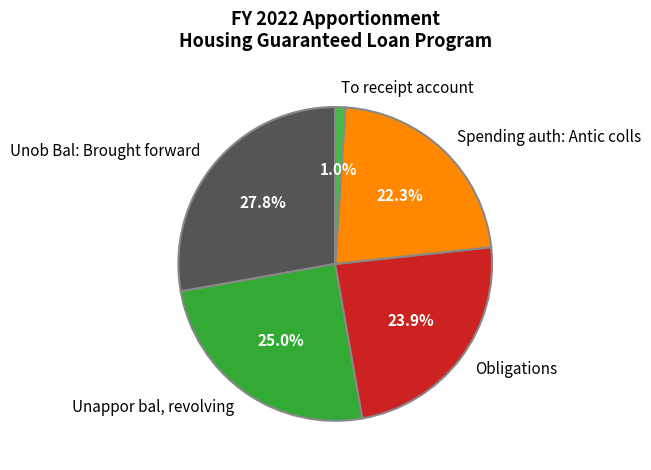

To the nearest percent, what is the combined percentage of Spending auth: Antic colls and Obligations?

46%